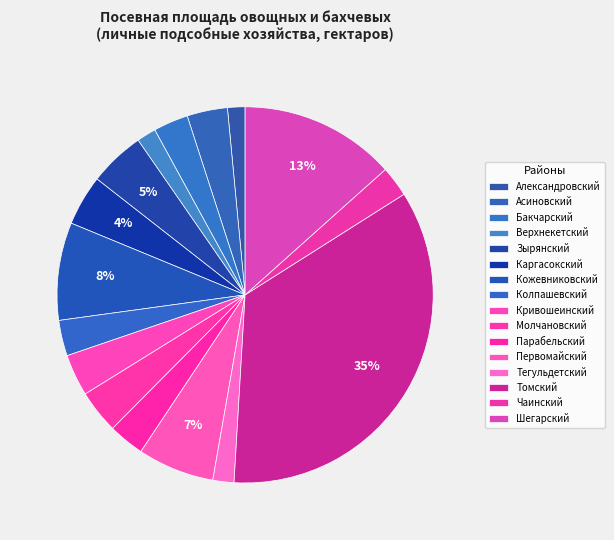

Count the number of slices in the pie.

16